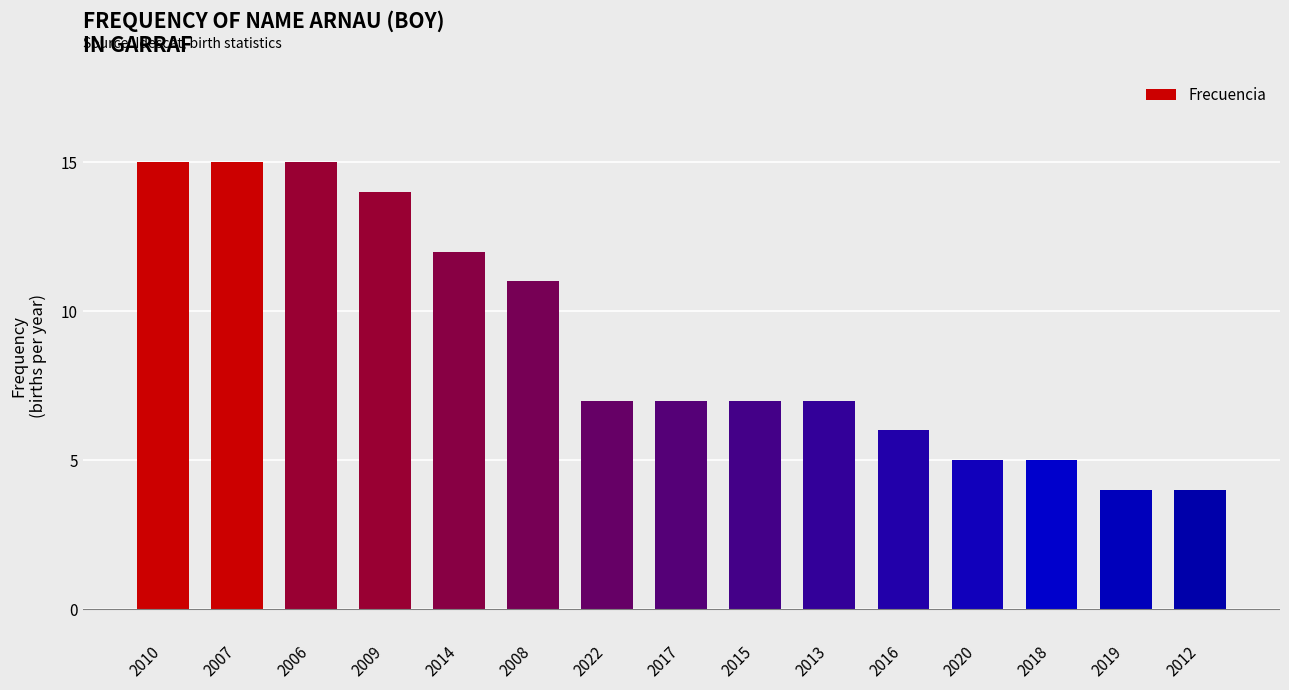

What is the change in value from 2016 to 2019?

-2